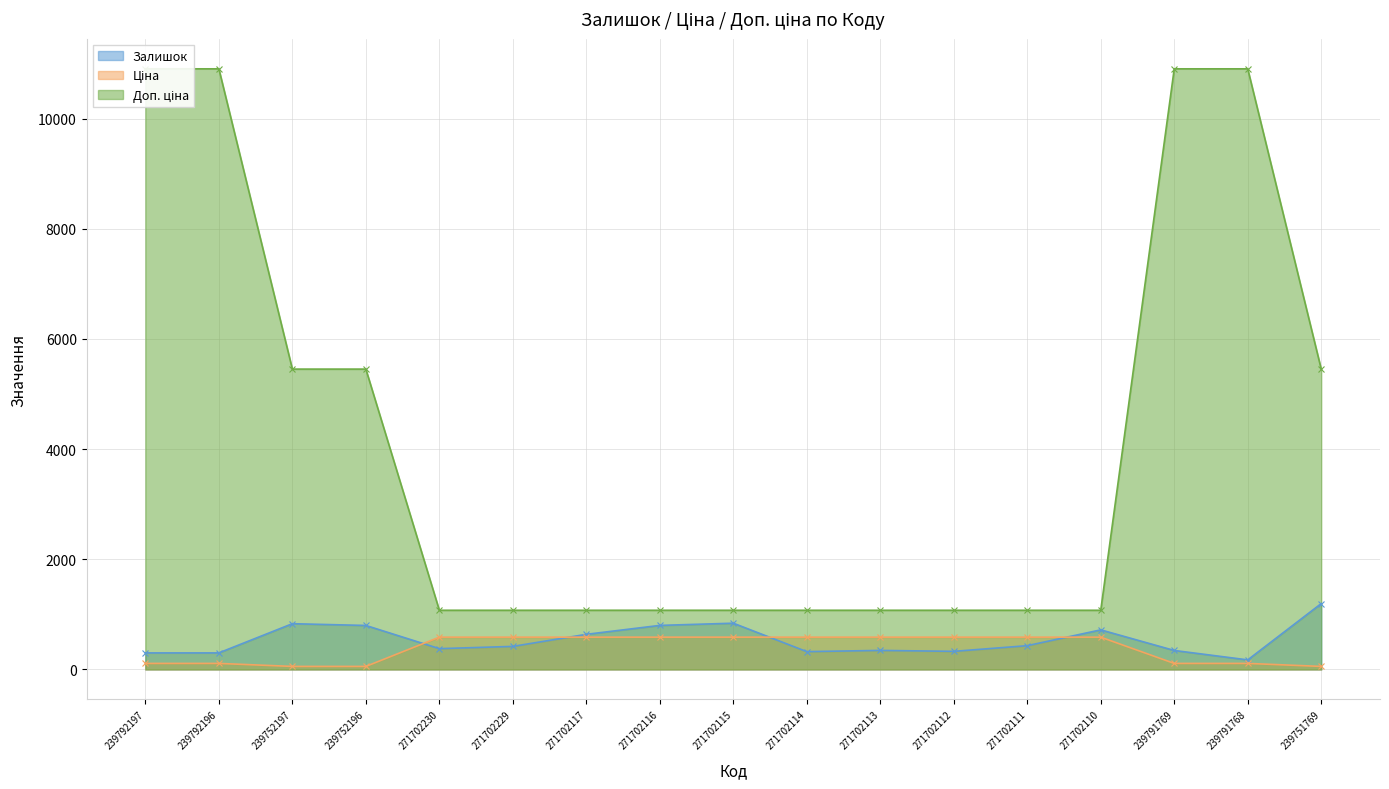

What is the total value across all series at 271702114?

1982.4